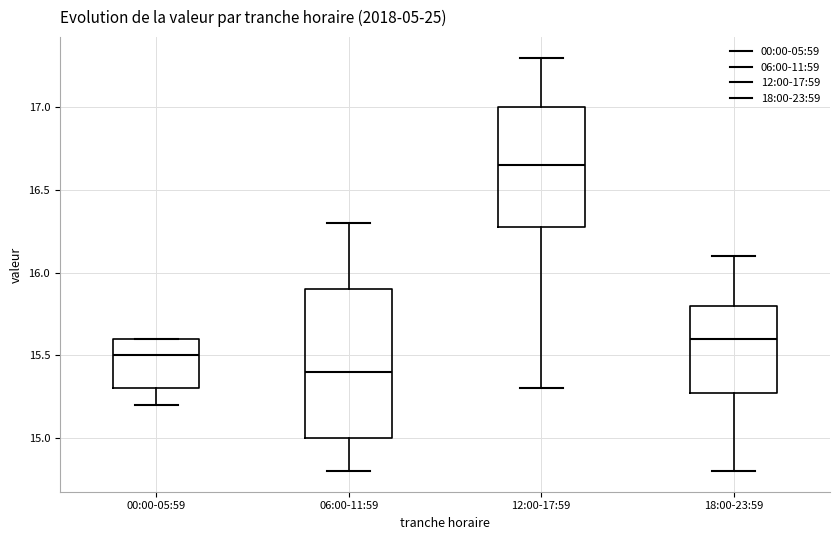

Where is the lower edge of the box for 06:00-11:59 on the y-axis? The values are not printed on the chart, so give them approximately, as read against the axis.

15.00